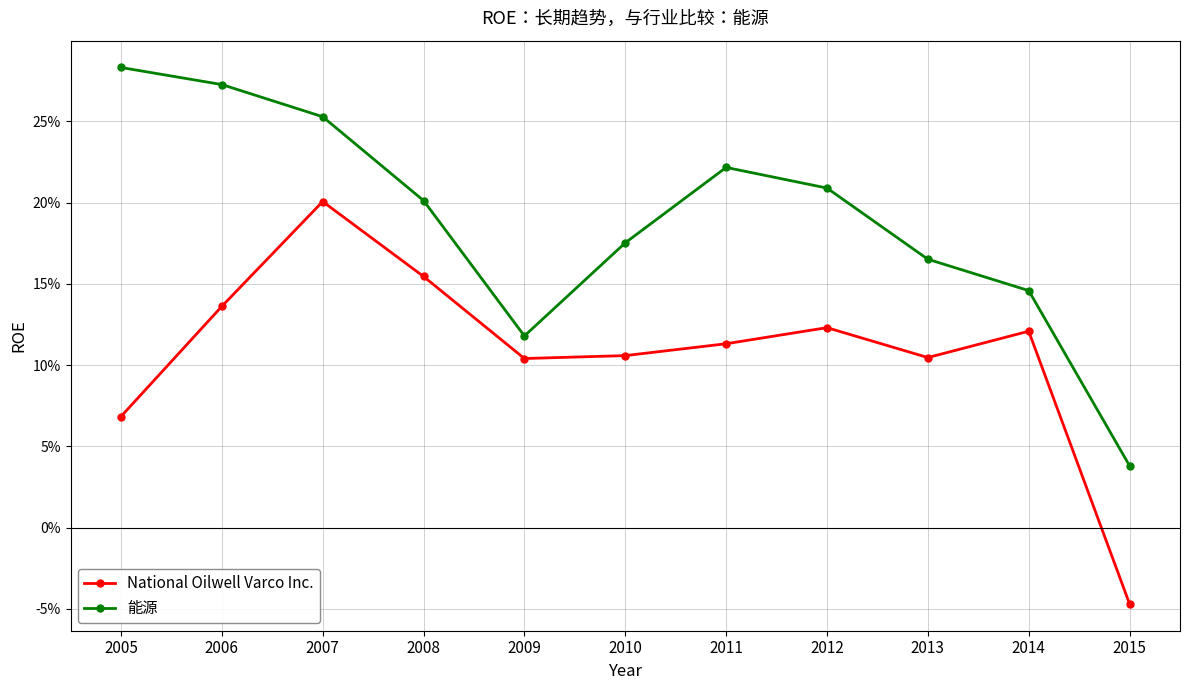

The National Oilwell Varco Inc. series shows 0.2 at 2008. True or false?

True